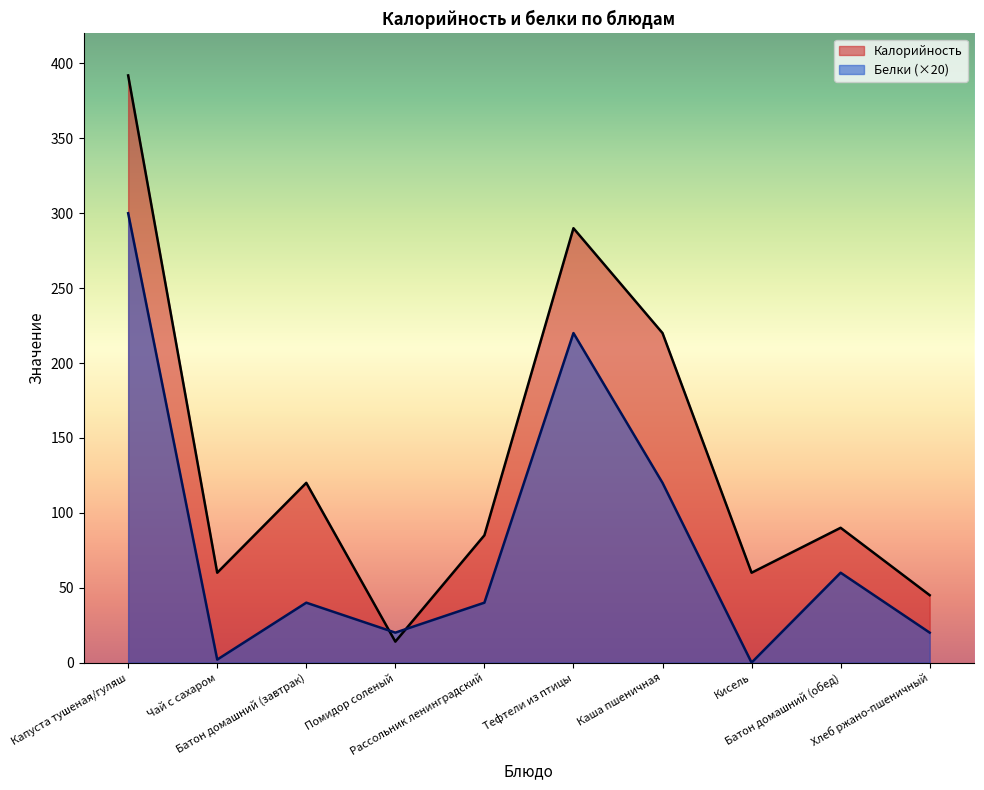

After their last crossing, which series has the higher values: Белки or Калорийность?

Калорийность